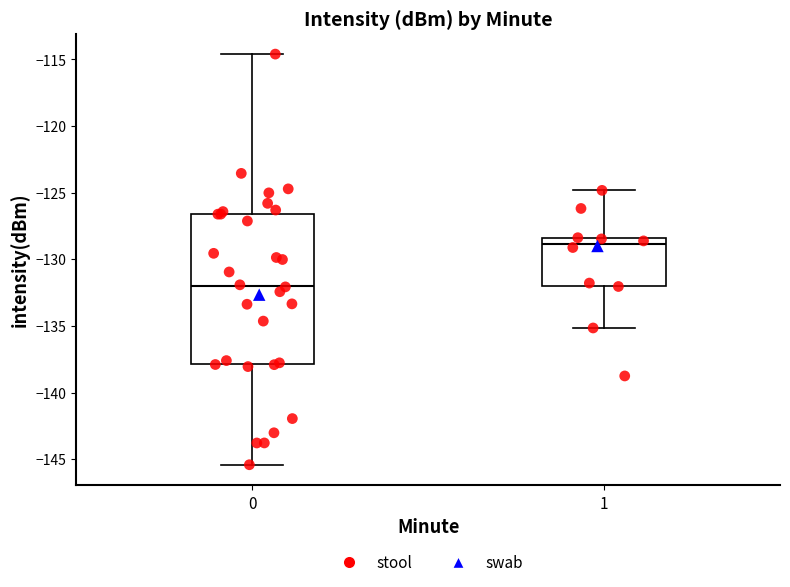

Reading left to right, read every box against the y-axis: the position of its median line, the range the box covers, and the ends of its whiskers. The values are not printed on the chart, so give them approximately, as read against the axis.

0: median -132.0, box -138.0 to -126.5, whiskers -145.5 to -114.5
1: median -129.0, box -132.0 to -128.5, whiskers -135.0 to -125.0